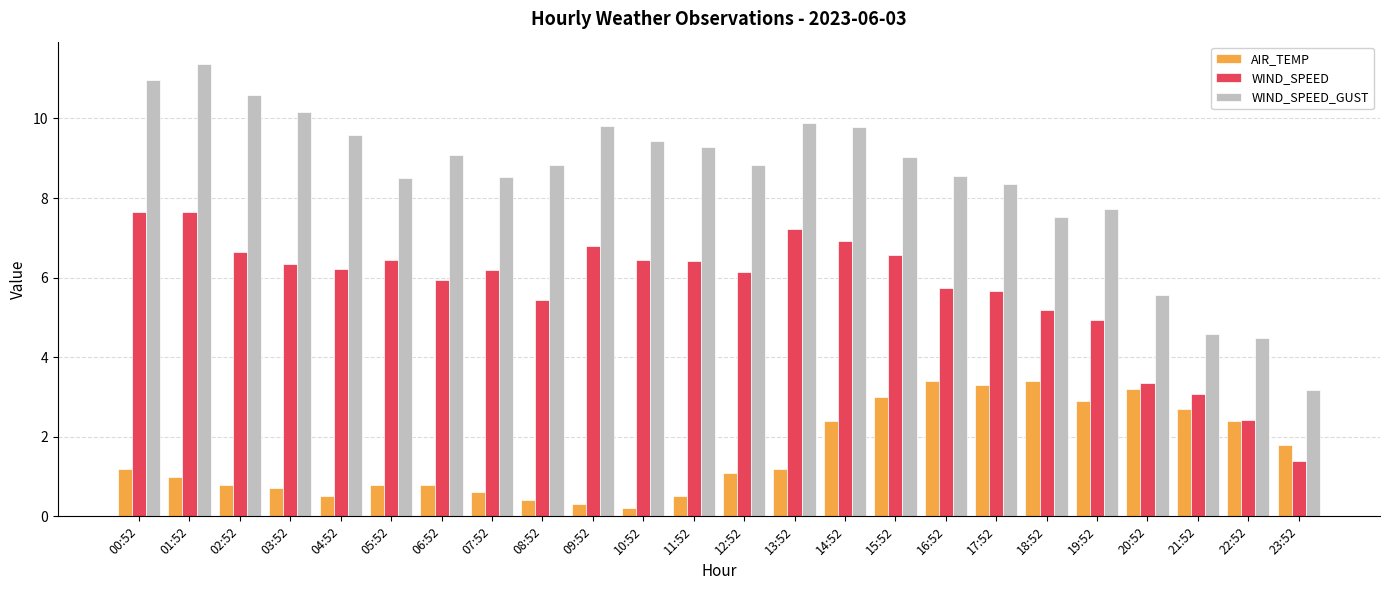

How many values in the WIND_SPEED_GUST series exceed 9?

12